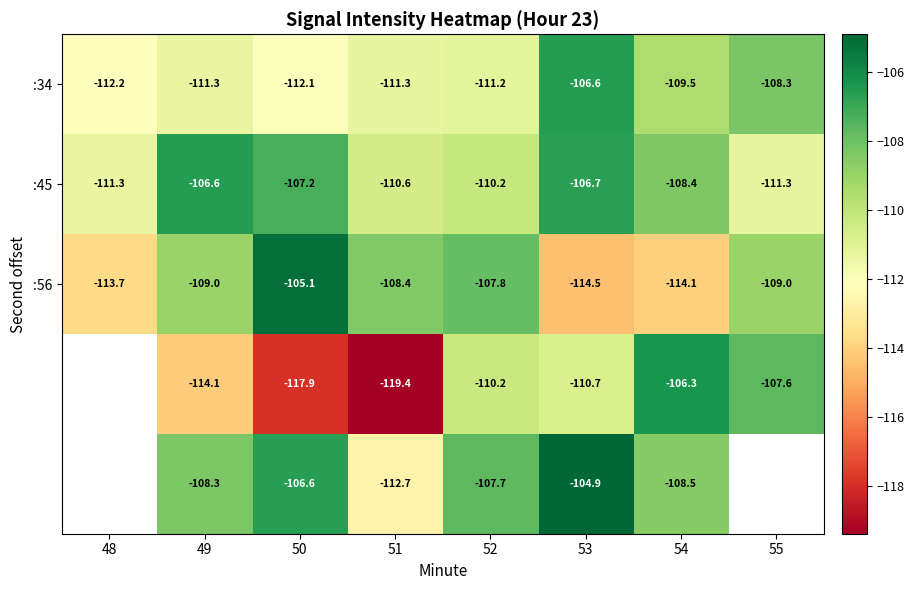

Count the number of categories in the chart.

8